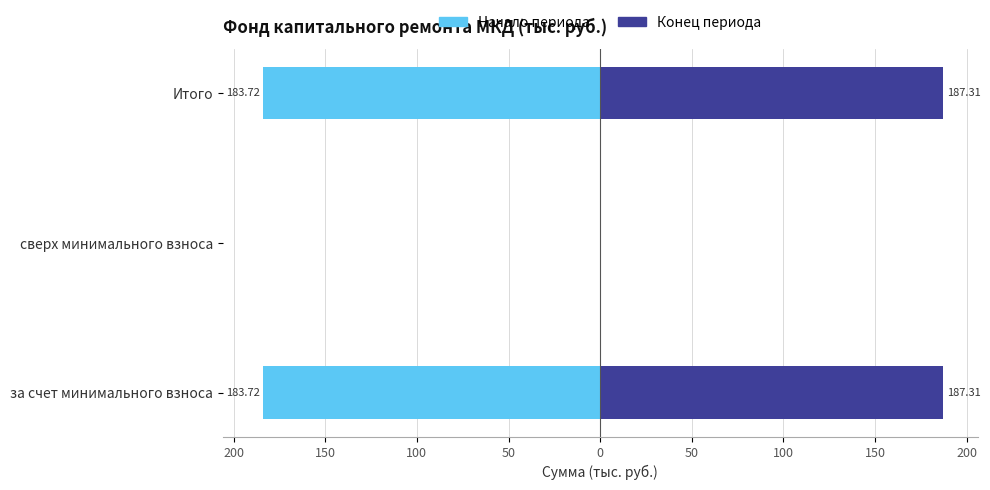

What is the greatest value displayed?

187.3